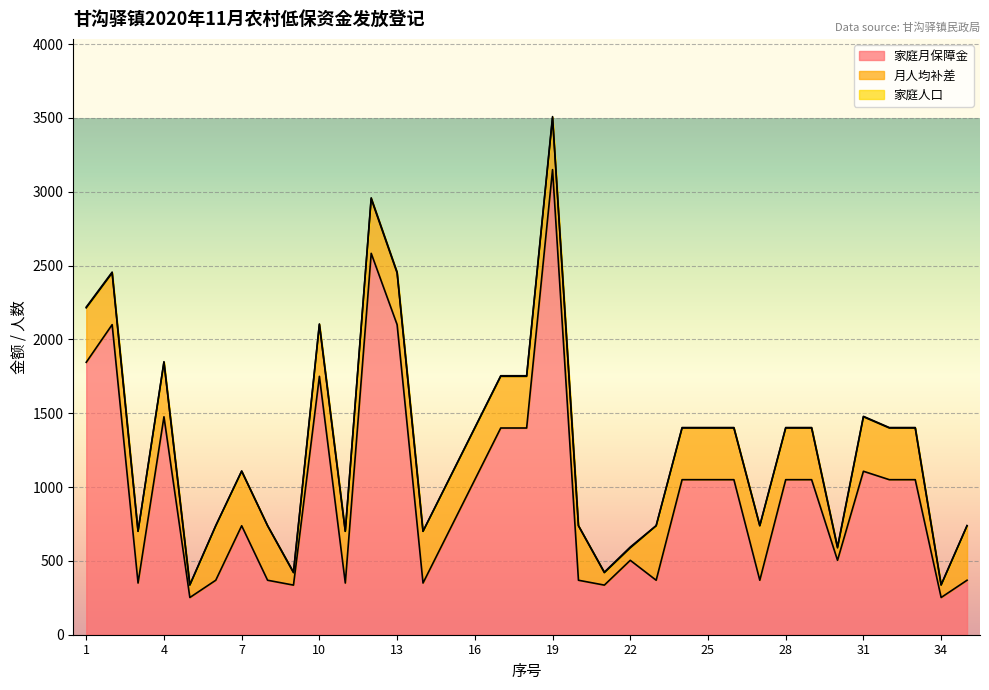

Which series has the largest range (max minus min)?

家庭月保障金